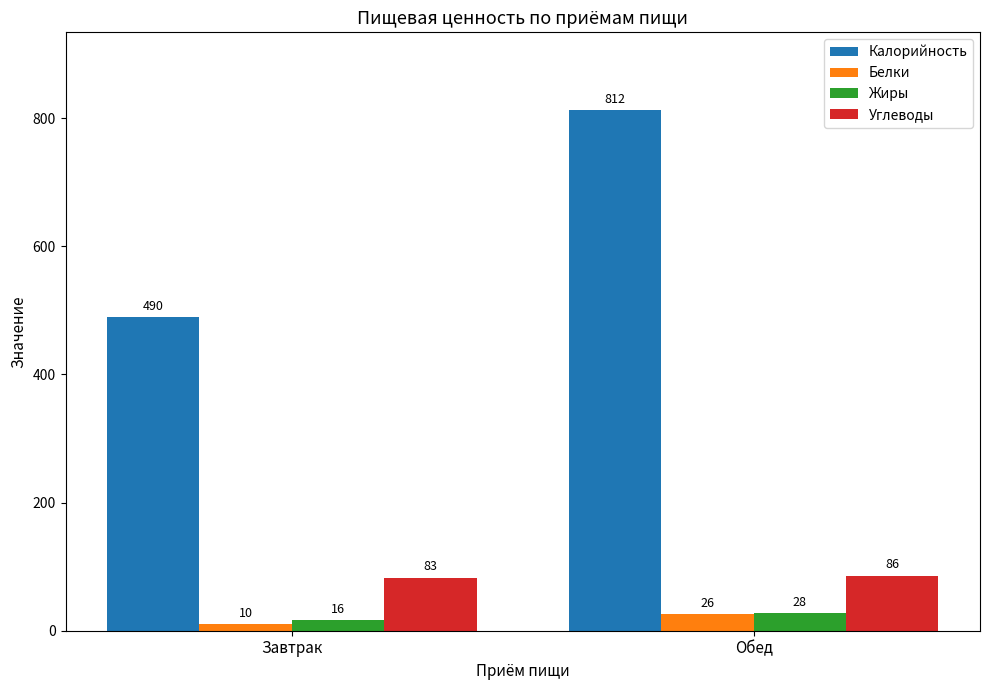

What is the maximum value shown in the chart?

812